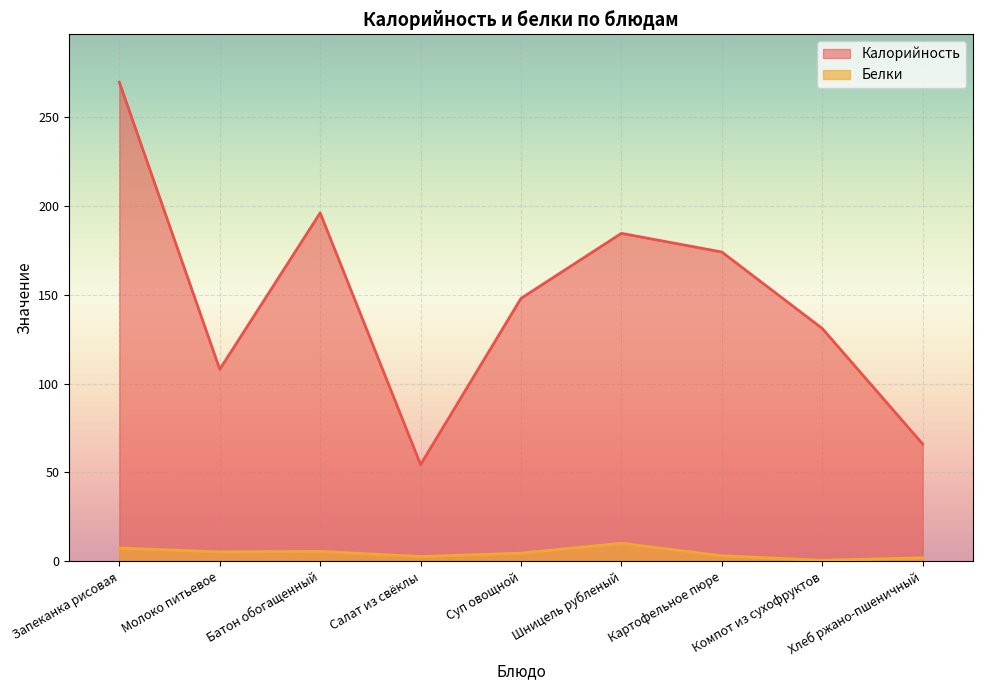

In Белки, how many points are lower than both neighbors (excluding endpoints)?

3